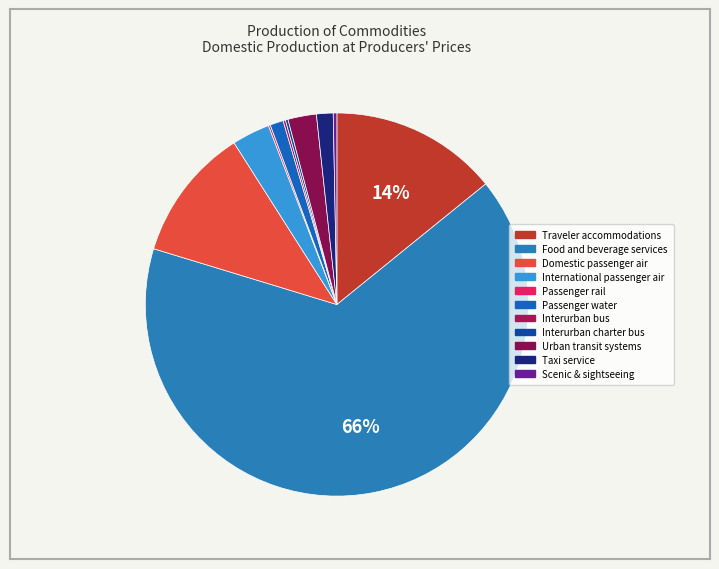

What is the smallest slice in the pie chart?

Passenger rail